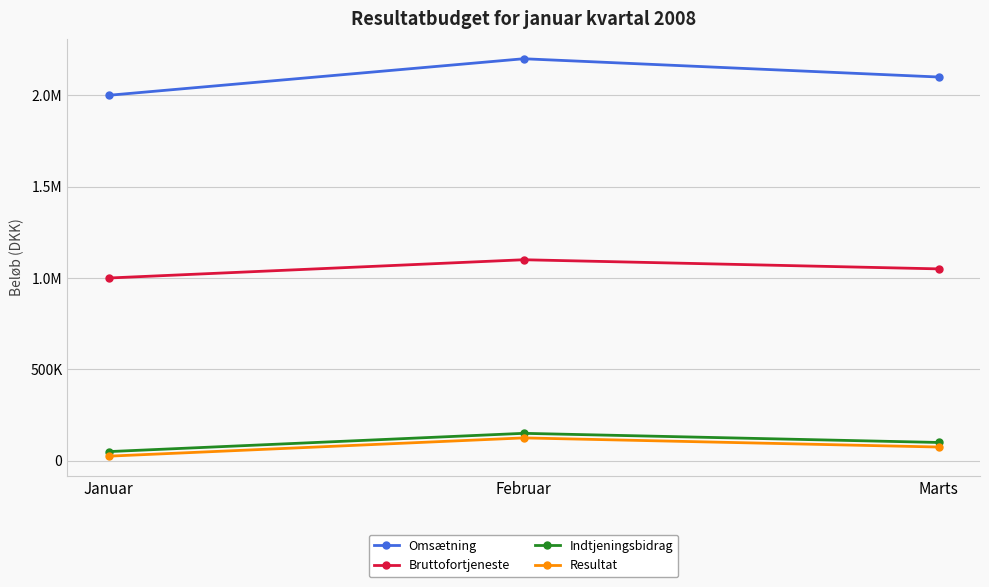

What are all the series names shown in the legend?

Omsætning, Bruttofortjeneste, Indtjeningsbidrag, Resultat